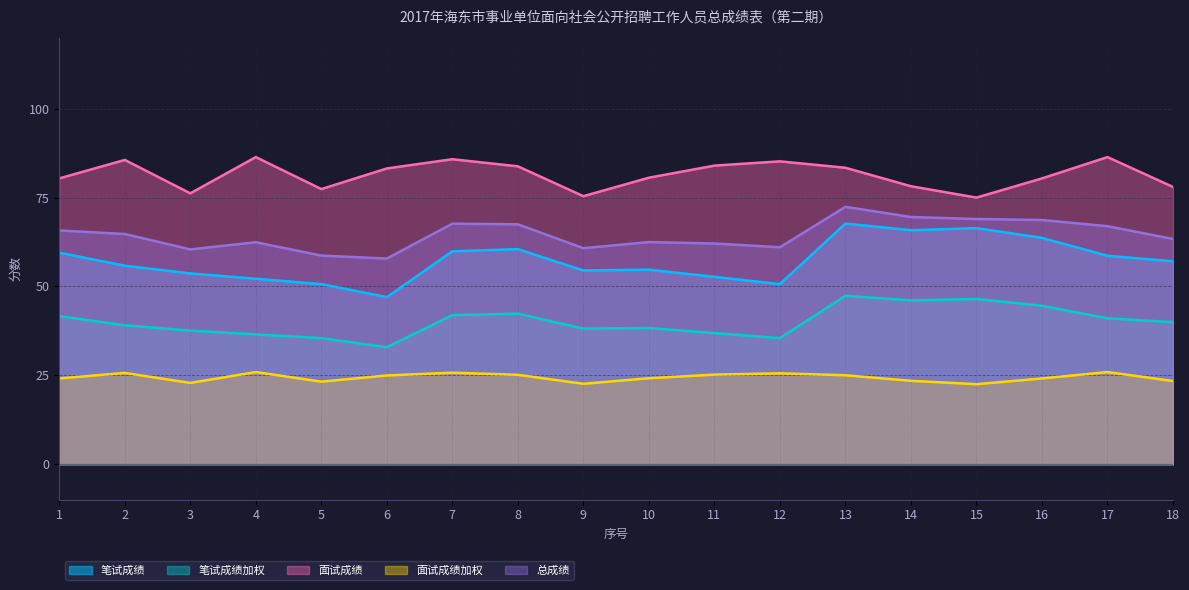

Which series has the largest total across all categories?

面试成绩